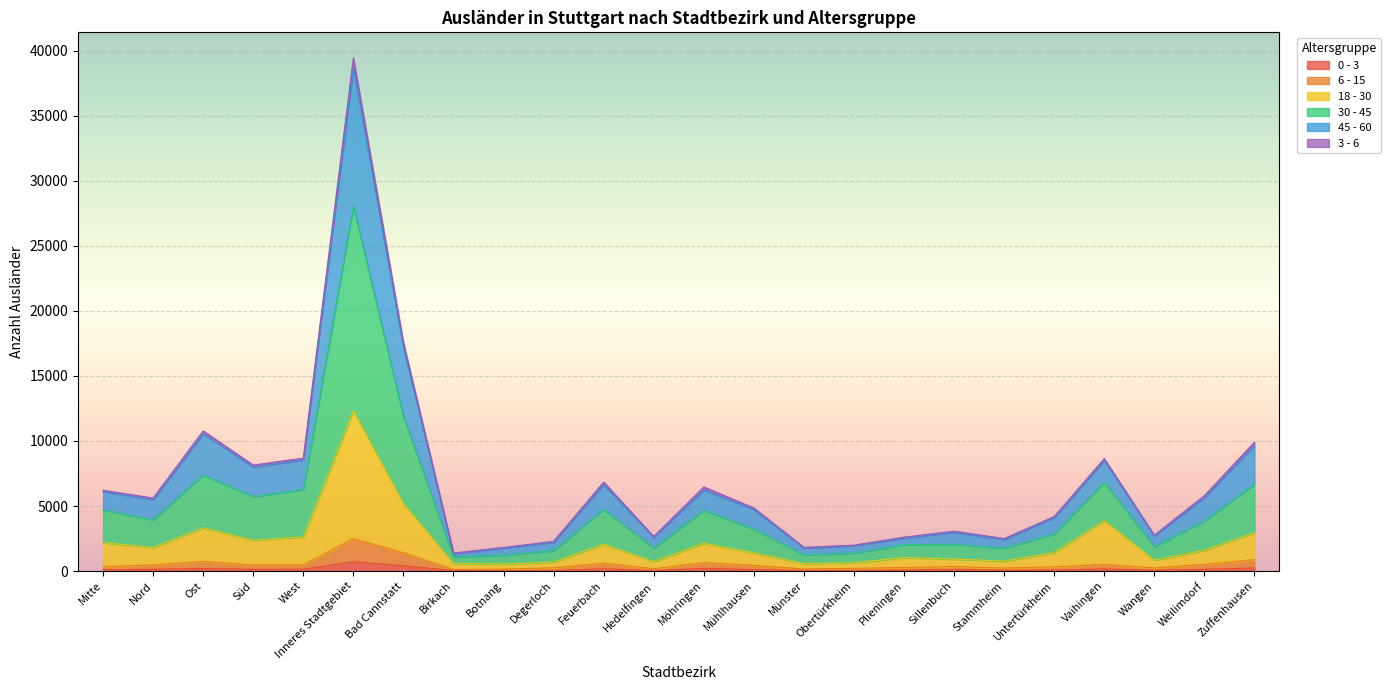

At which category is the sum across all series the highest?

Inneres Stadtgebiet